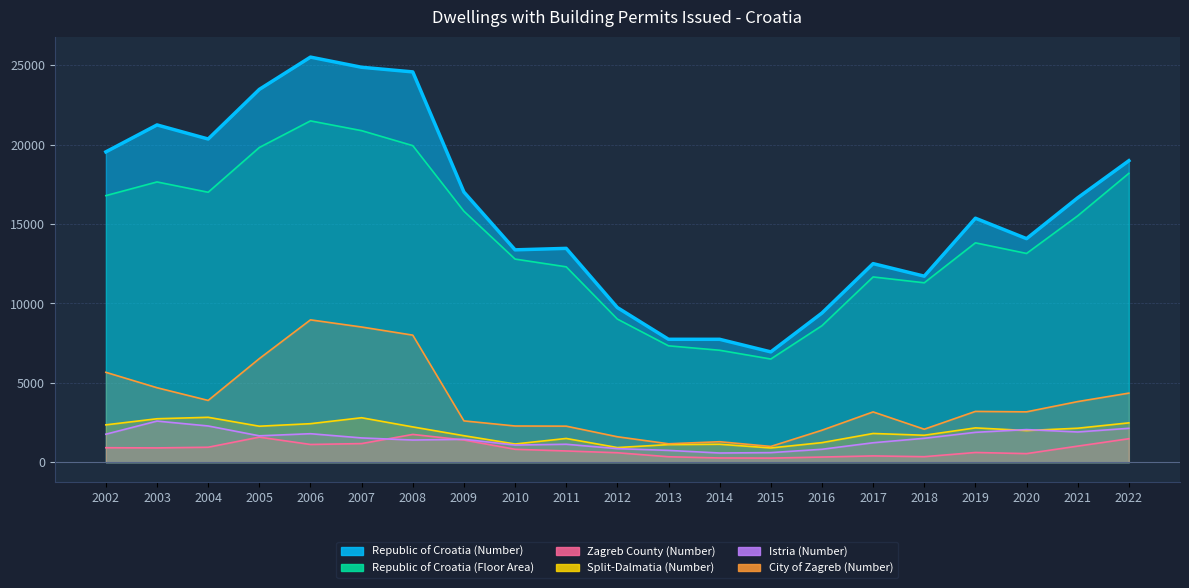

Which has a higher value, 2005. or 2017.?

2005.